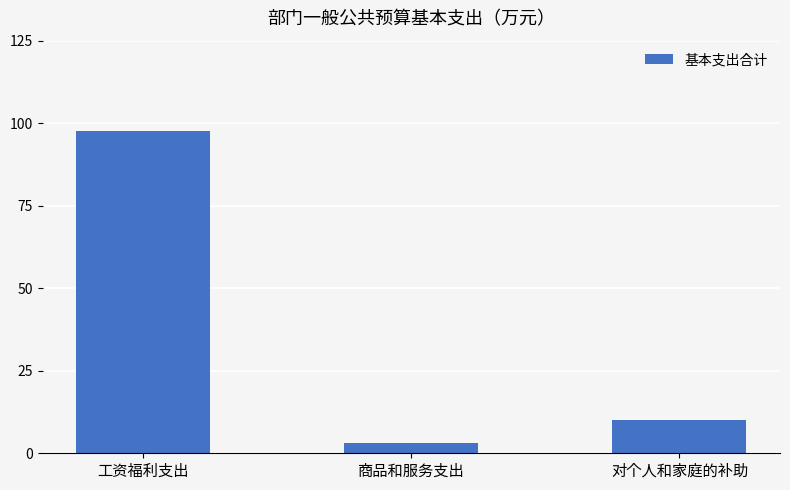

Count the number of categories in the chart.

3